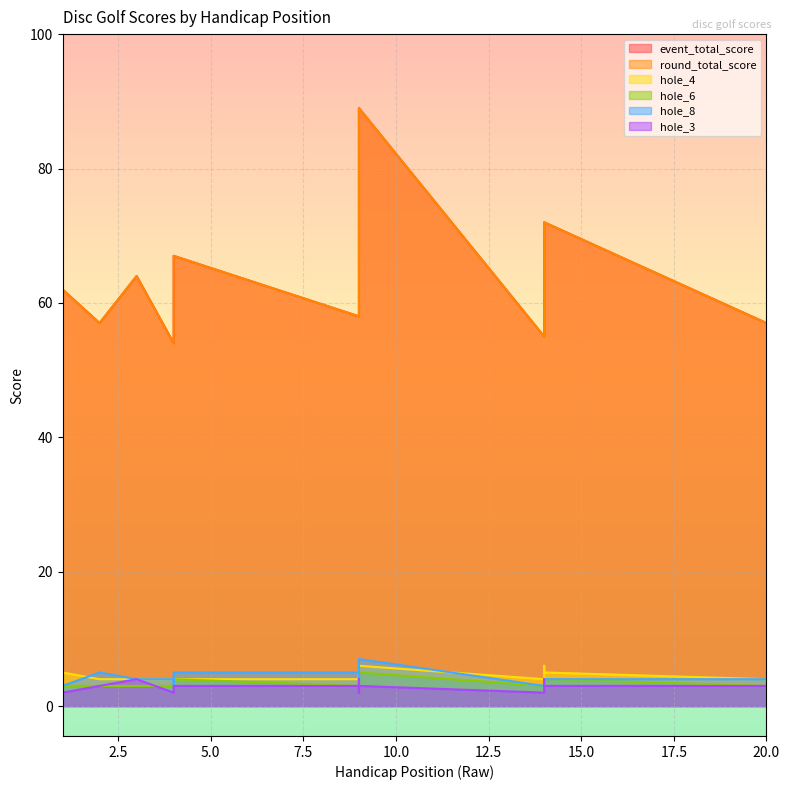

What are all the series names shown in the legend?

event_total_score, round_total_score, hole_4, hole_6, hole_8, hole_3